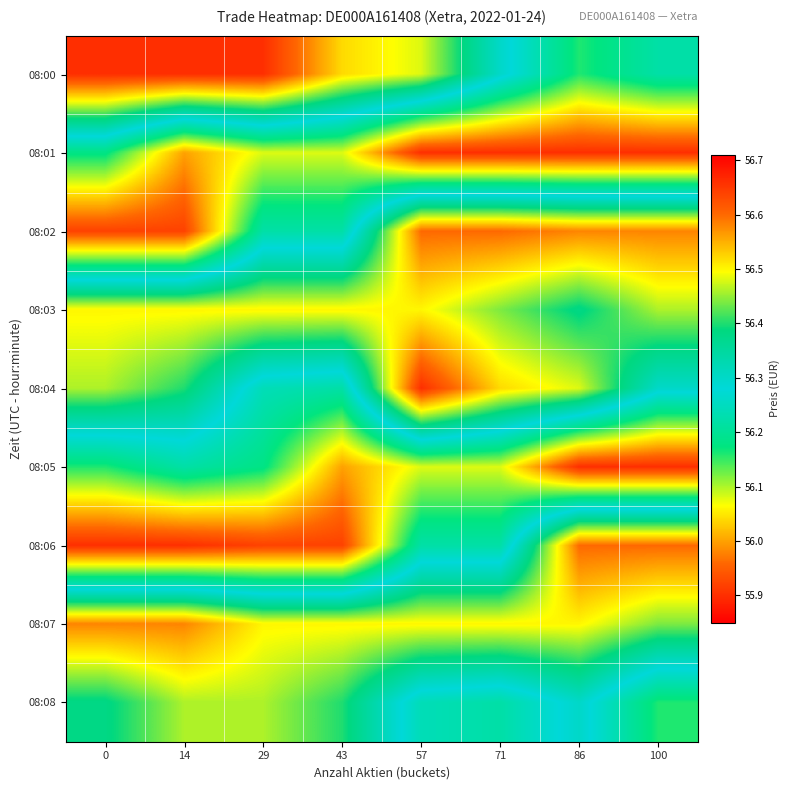

Rank the series by their maximum value, from lowest to highest.

08:01, 08:05, 08:08, 08:03, 08:07, 08:02, 08:06, 08:00, 08:04